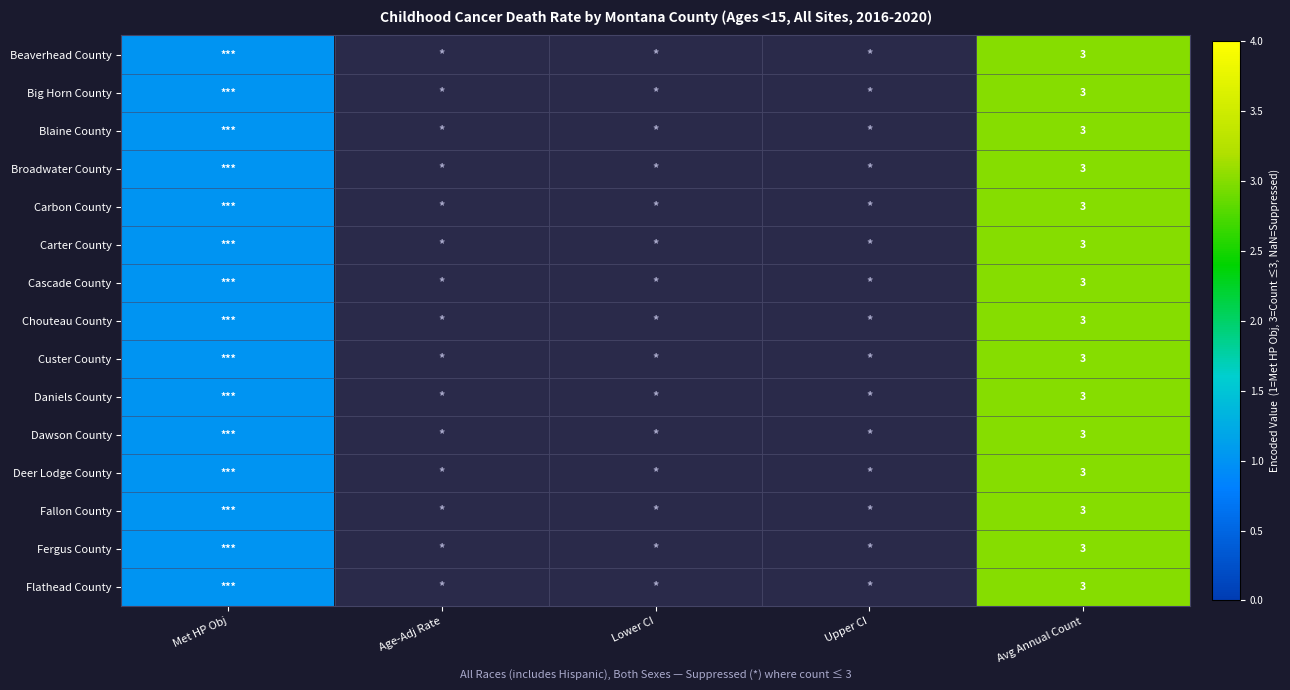

The Daniels County series shows 3 at Avg Annual Count. True or false?

True